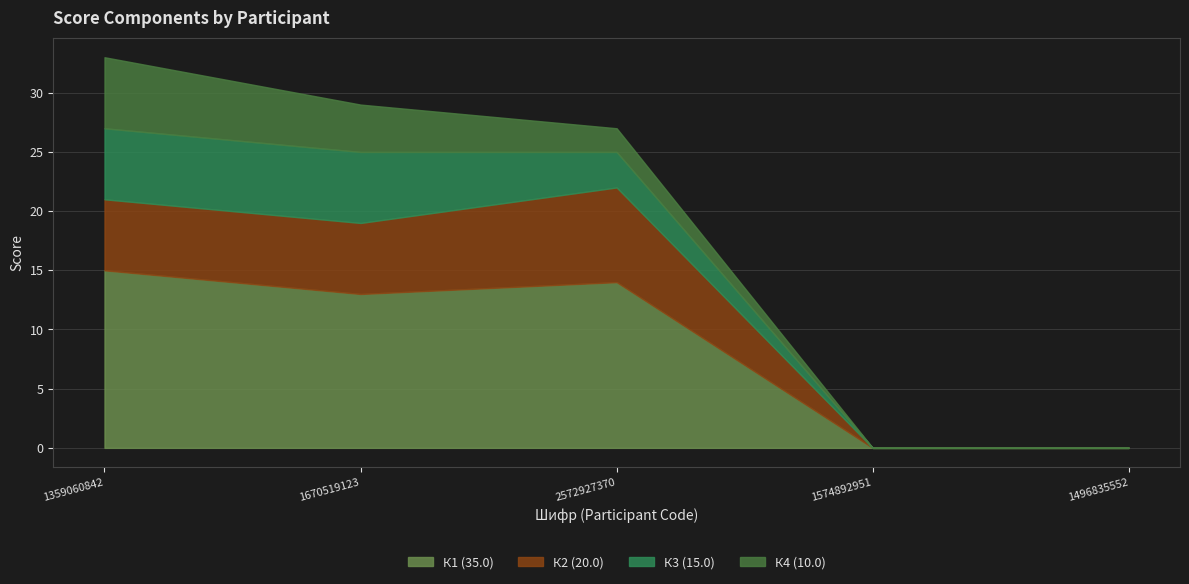

What is the sum of all К3 (15.0) values?

15